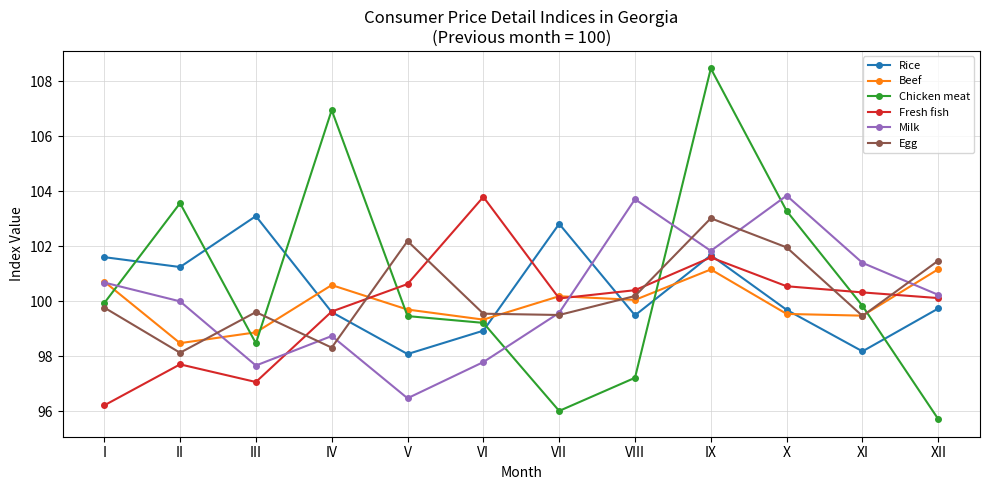

What is the smallest value displayed?

95.7